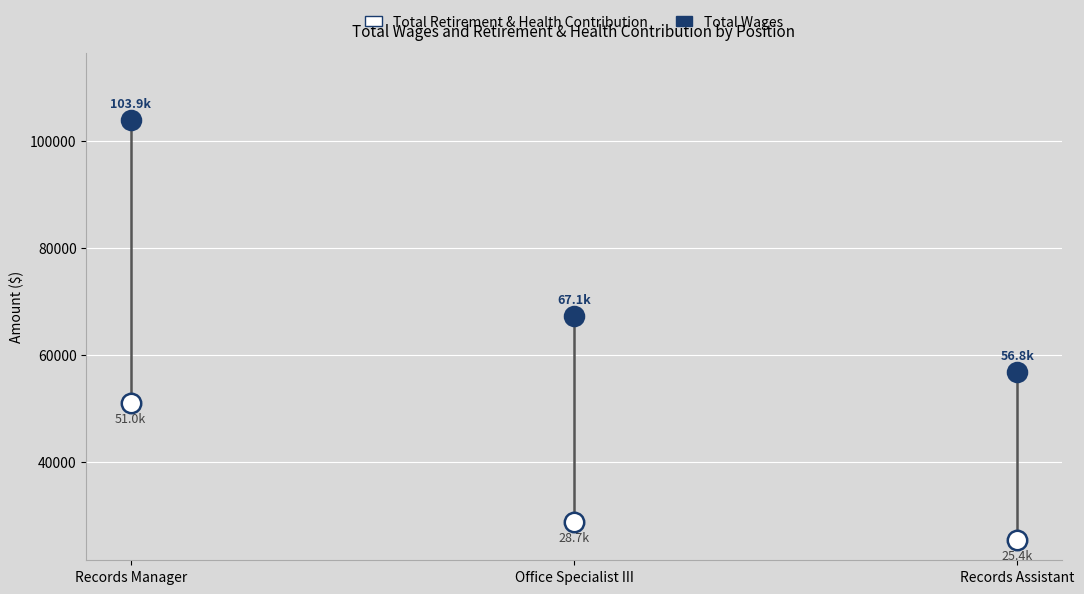

In the Total Wages series, what Y value is closest to 80313?

67144